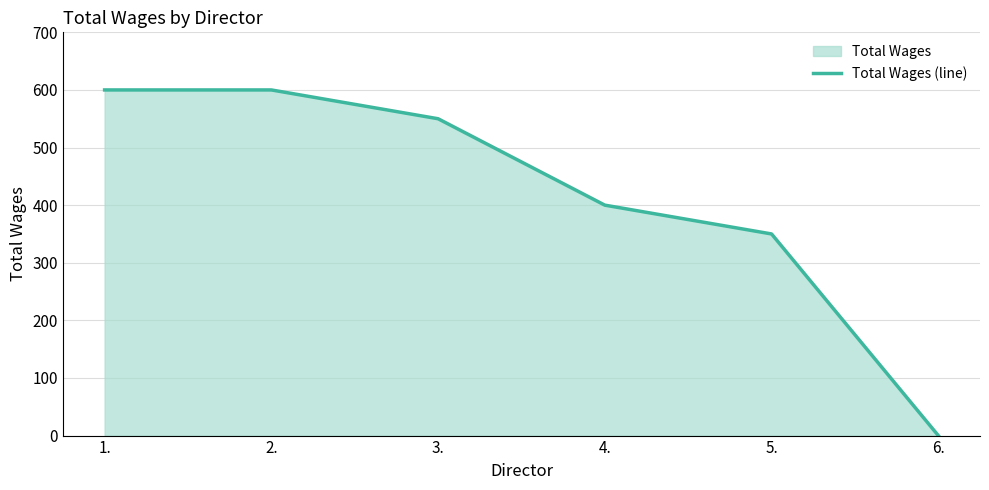

Which has a higher value, 1. or 4.?

1.